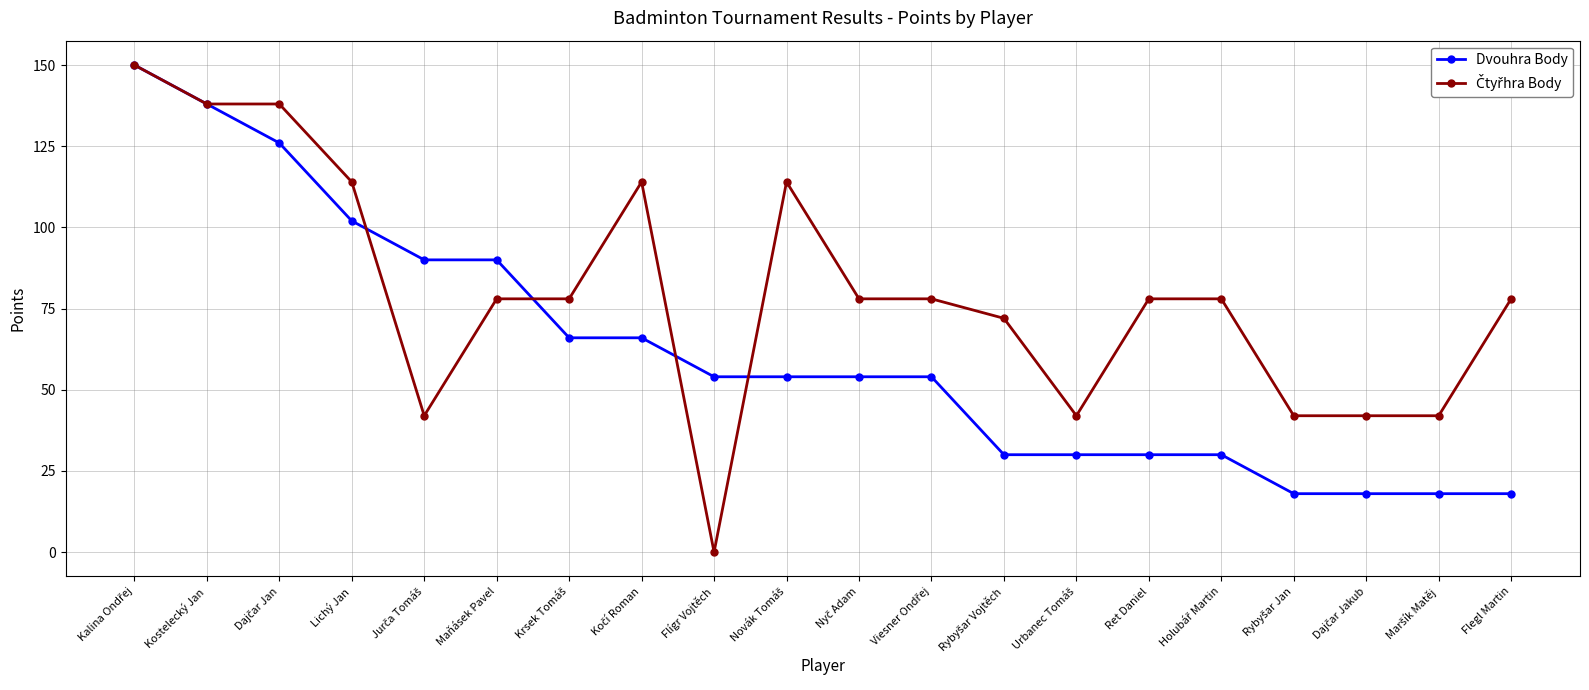

What is the sum of all Dvouhra Body values?

1236